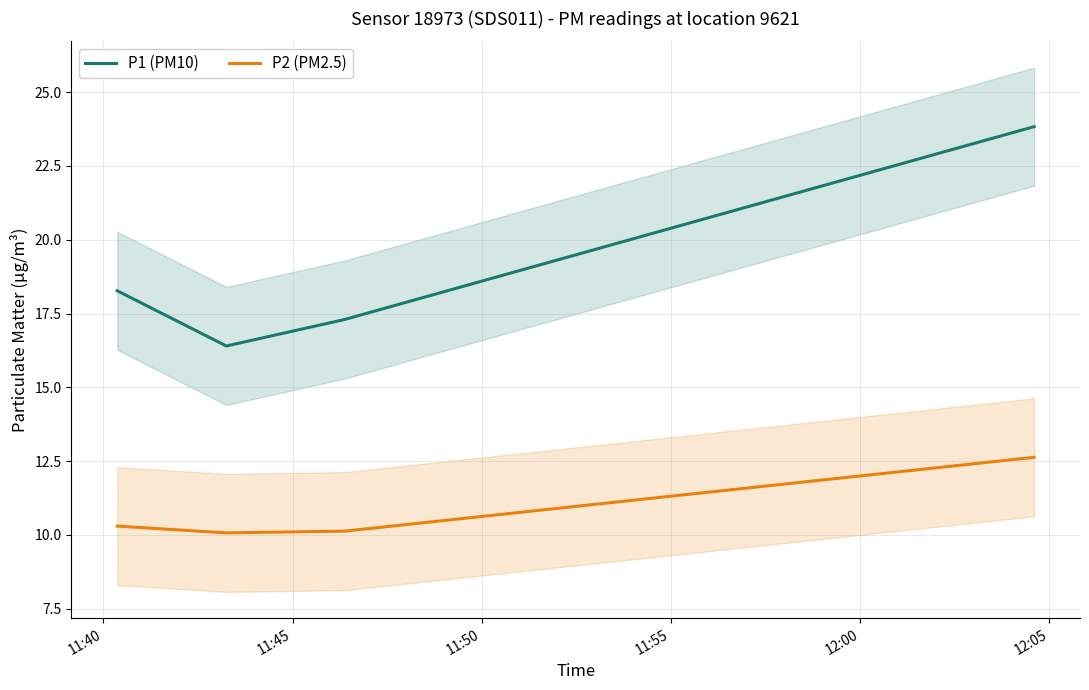

What is the highest value of the P1 (PM10) series?

23.8